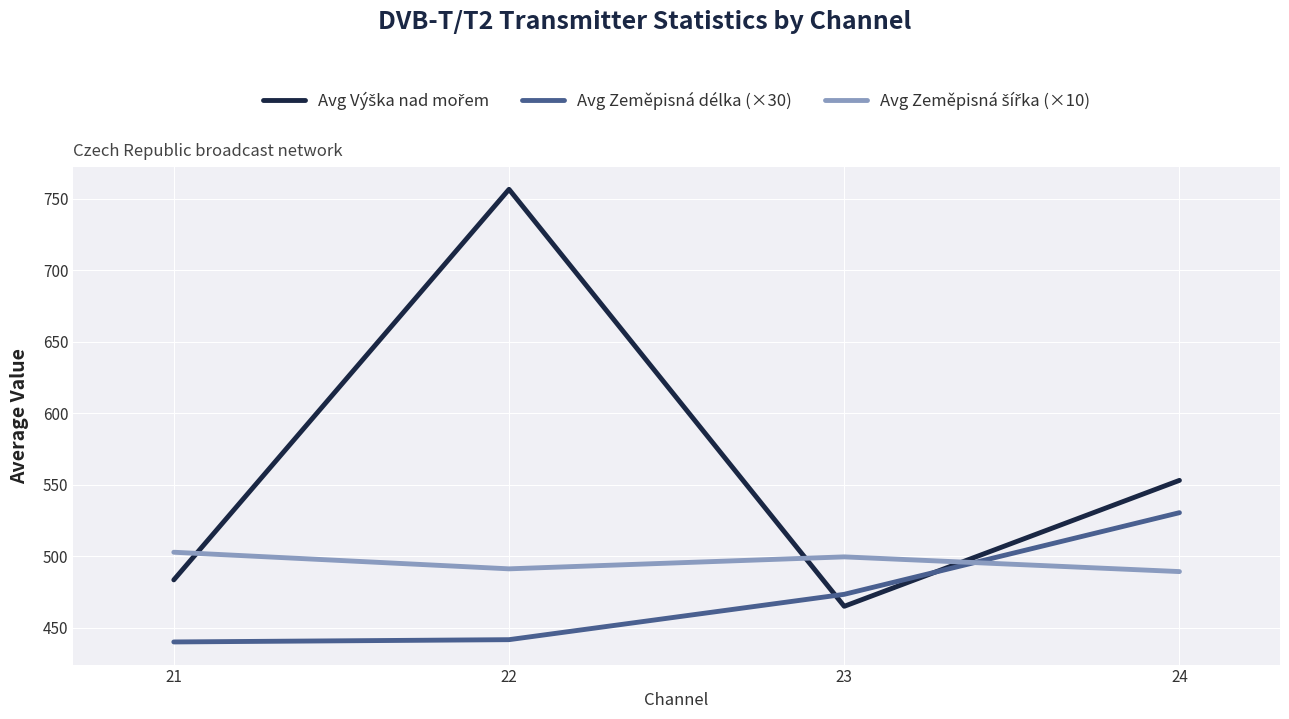

Between 21 and 24, which series saw the biggest shift?

Avg Zeměpisná délka (×30)